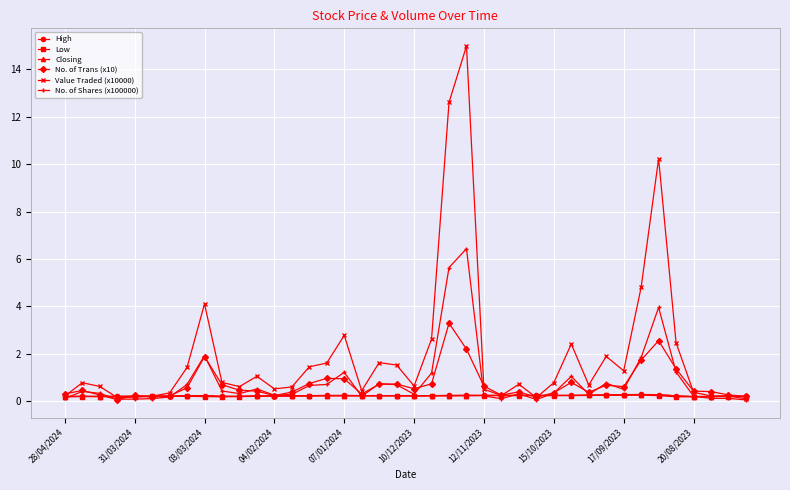

What are all the series names shown in the legend?

High, Low, Closing, No. of Trans (x10), Value Traded (x10000), No. of Shares (x100000)